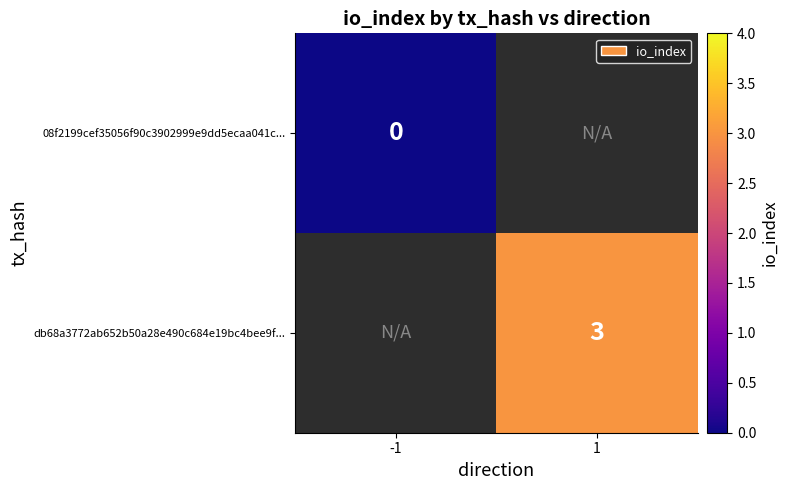

Which label corresponds to the largest value in the chart?

1